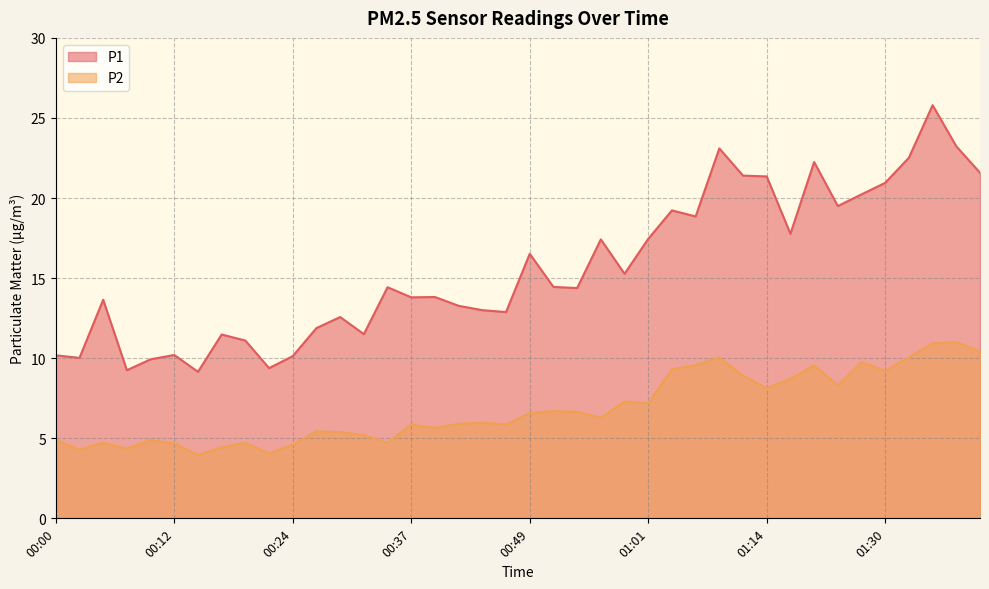

Rank the series at 00:56 from highest to lowest value.

P1, P2